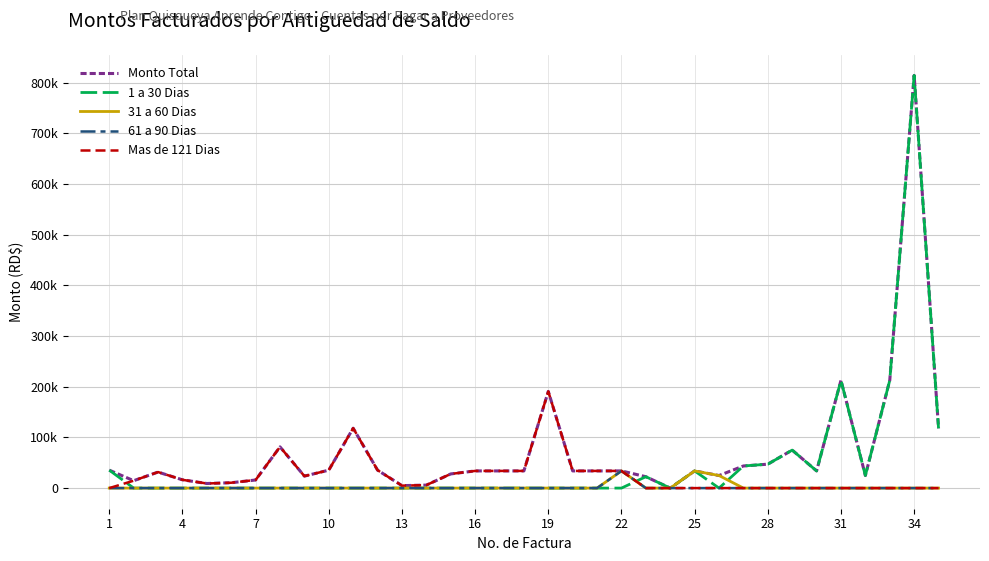

What is the highest value of the 31 a 60 Dias series?

33885.8